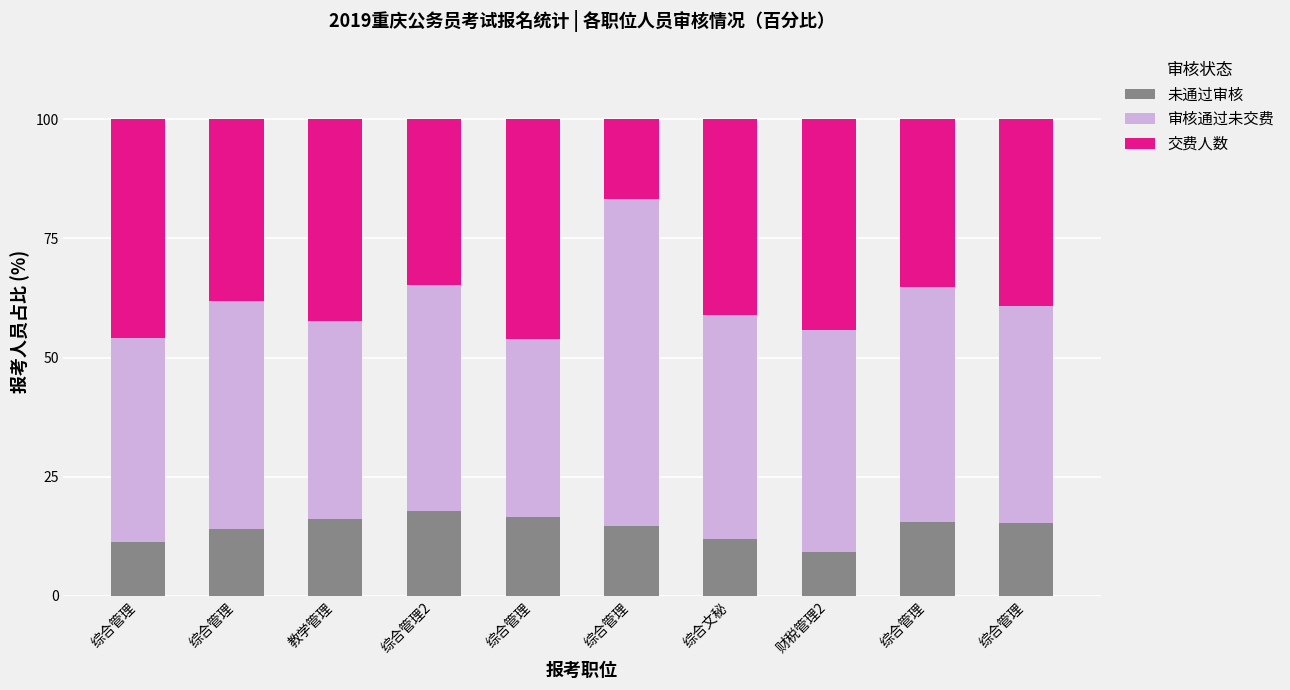

Rank the categories by 审核通过未交费 value from lowest to highest.

综合管理, 教学管理, 综合管理, 综合管理, 财税管理2, 综合文秘, 综合管理2, 综合管理, 综合管理, 综合管理